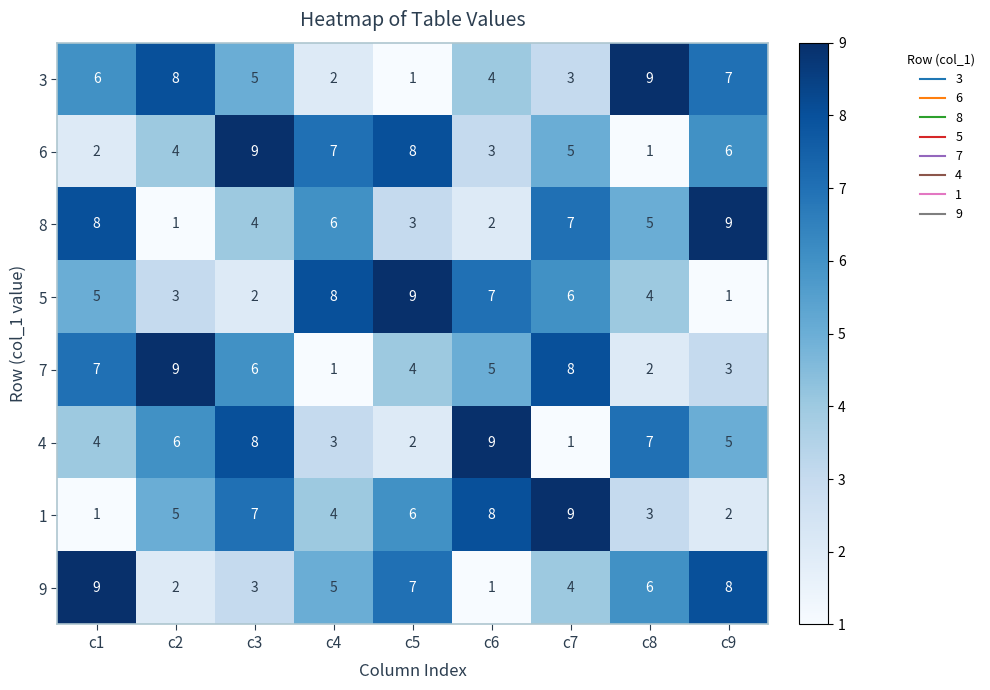

At c6, list the series in order from smallest to largest.

9, 8, 6, 3, 7, 5, 1, 4